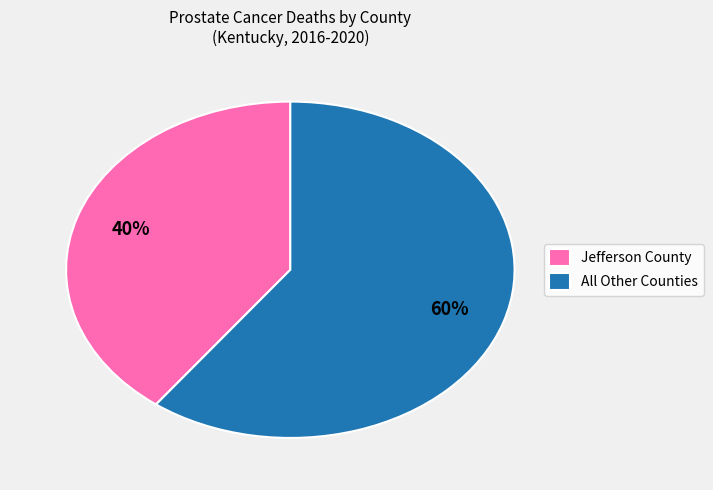

To the nearest percent, what is the average slice percentage?

50%